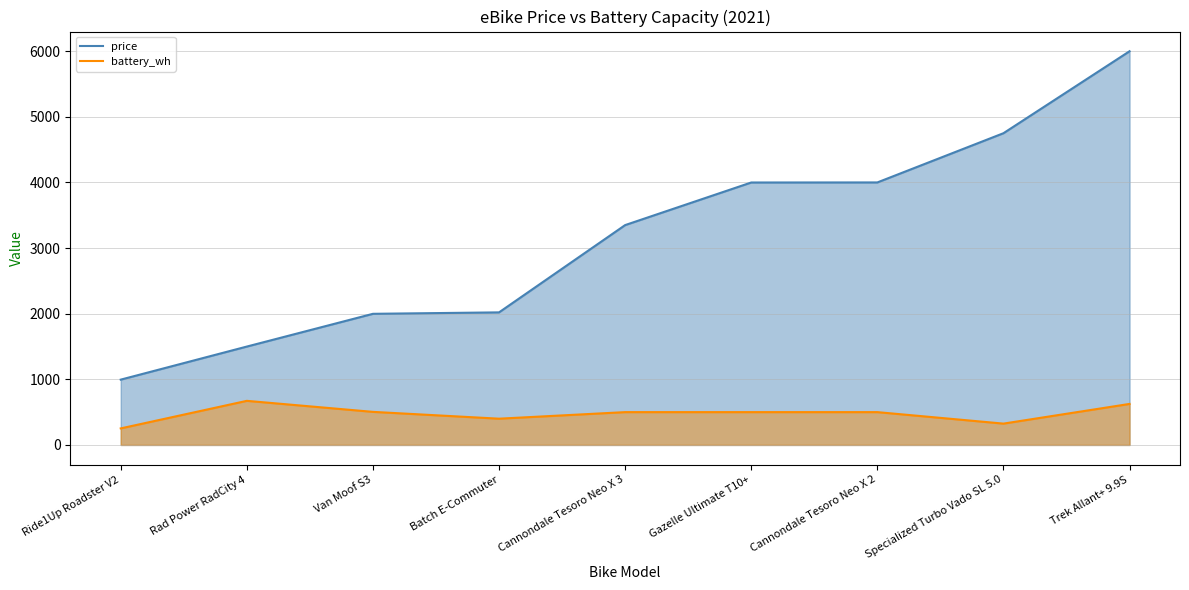

What is the minimum value shown in the chart?

252